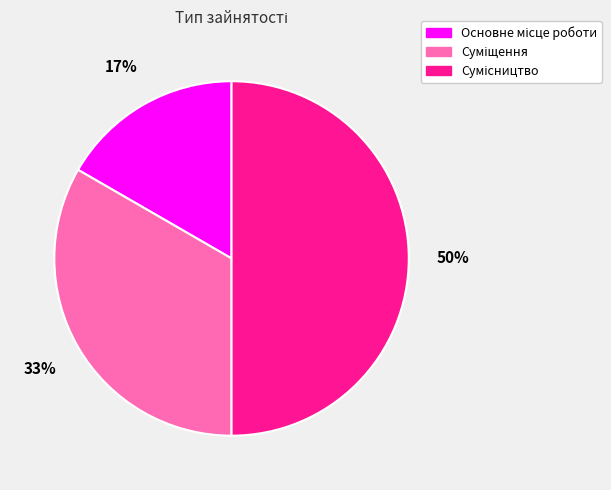

To the nearest percent, what is the difference between the largest and smallest slice percentages?

33%